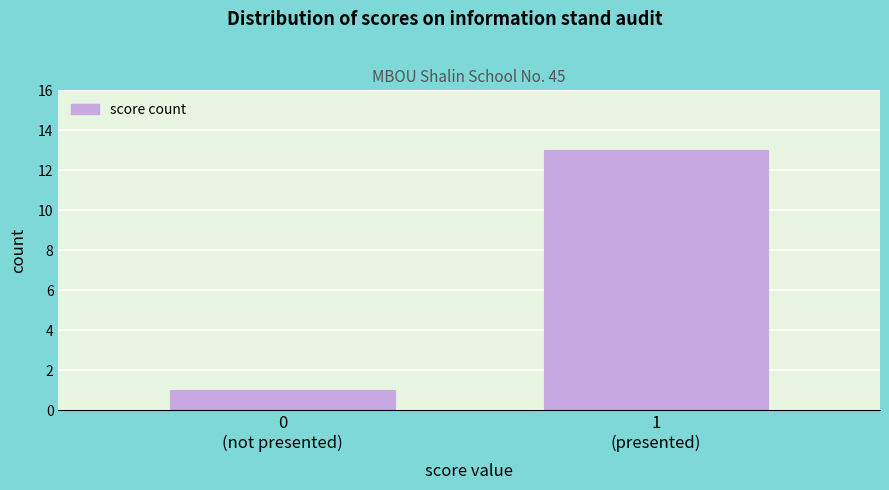

Reading right to left, extract all data points from this chart.

13	1